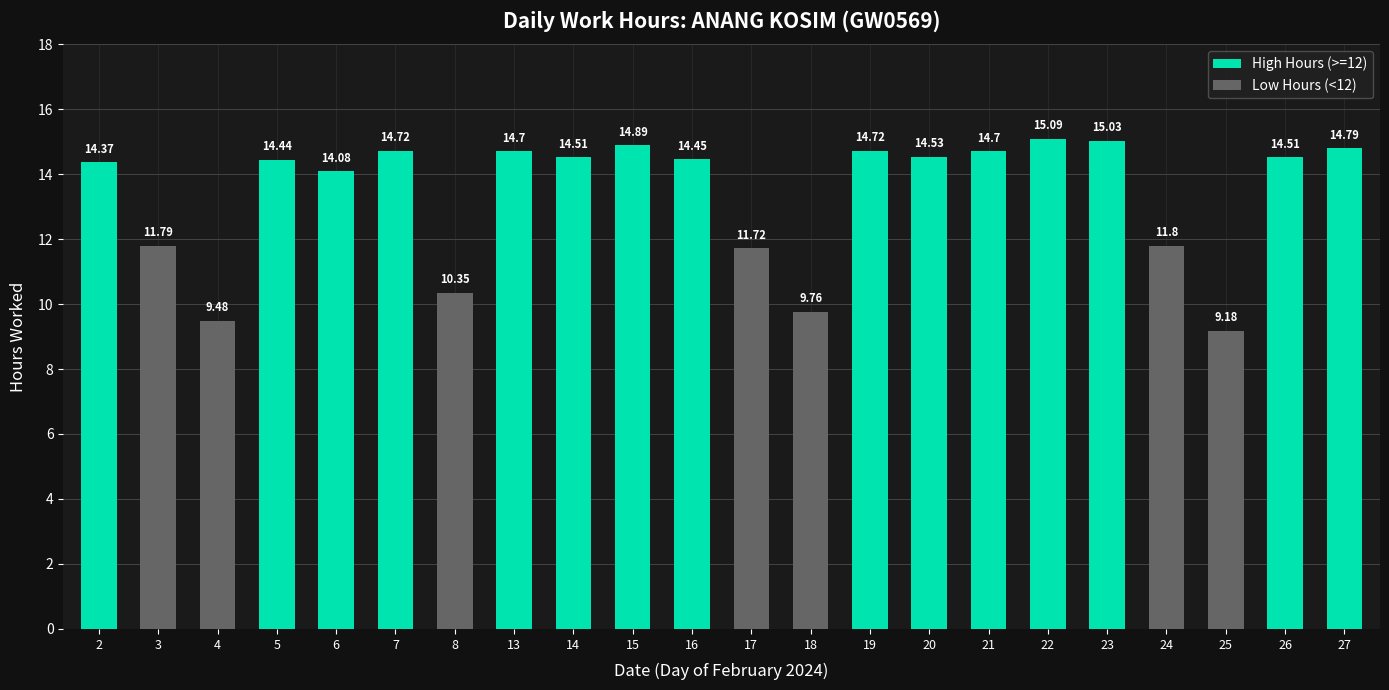

Which category has the lowest value across all series?

25